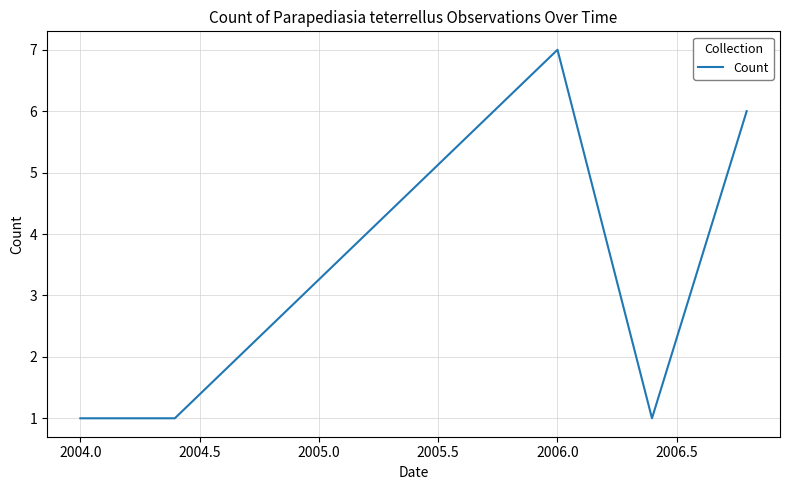

What is the maximum value shown in the chart?

7